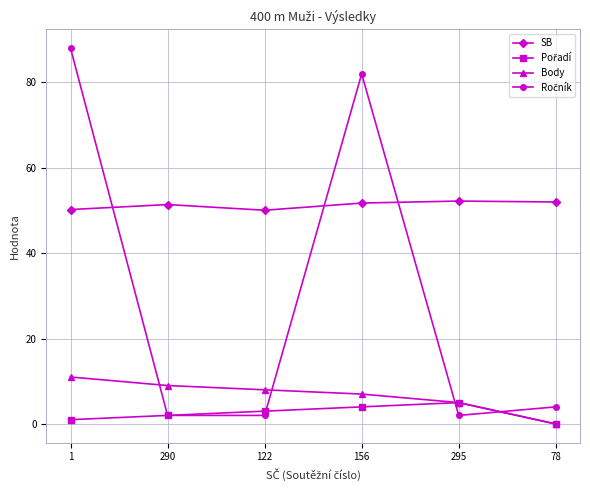

What is the minimum value for SB?

50.1